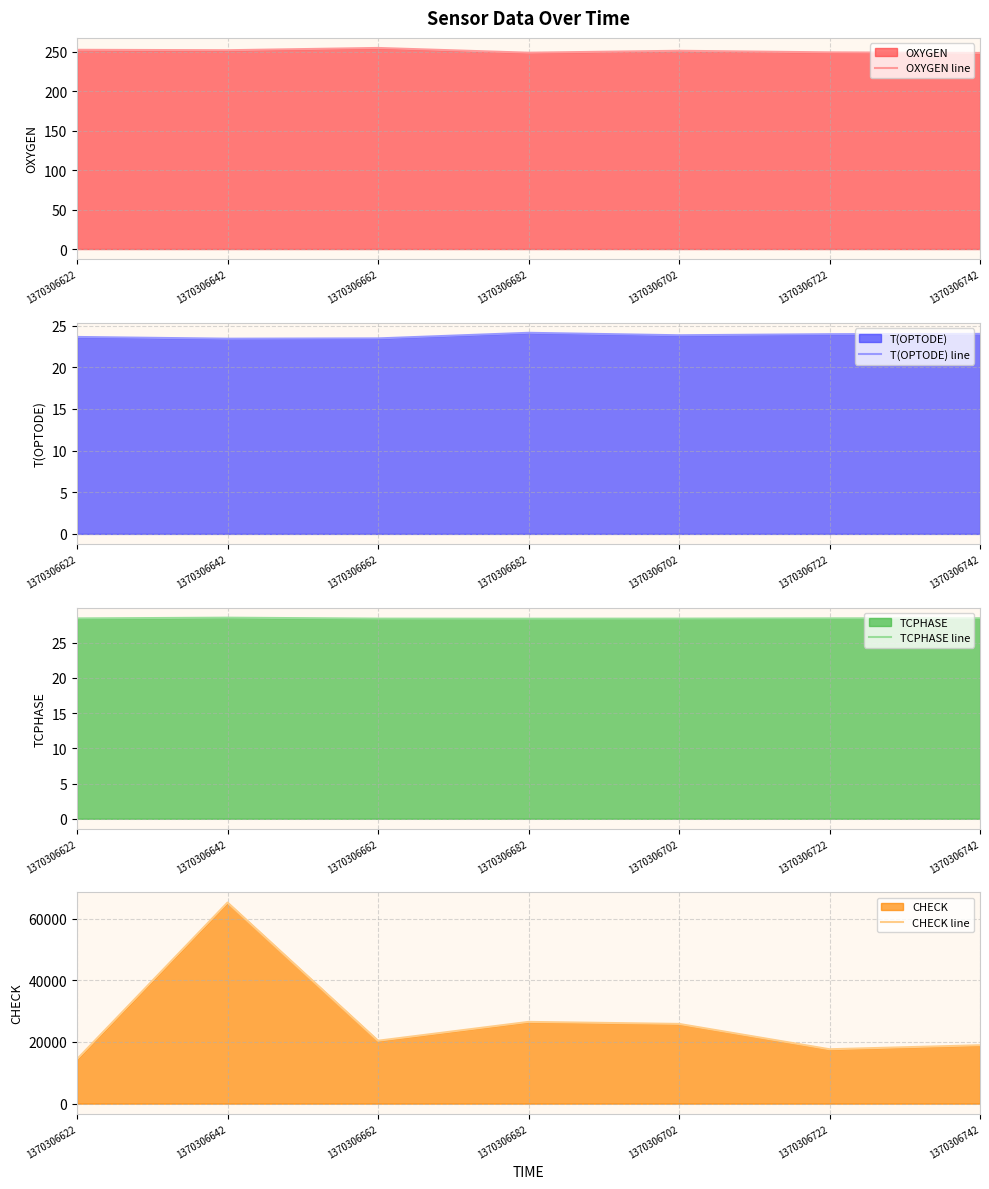

What is the minimum value for OXYGEN line?

248.3